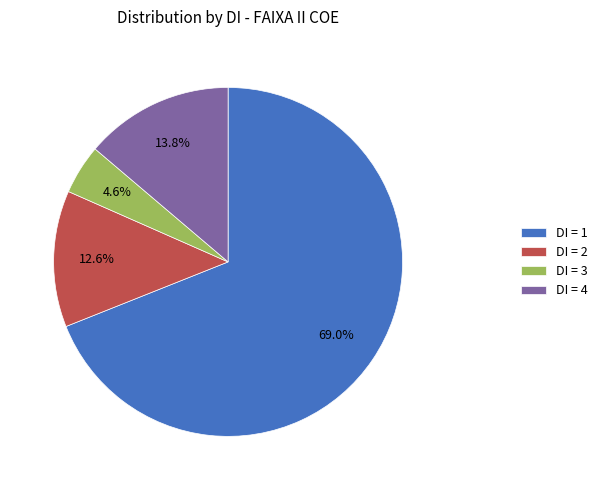

Which slice is the smallest?

DI = 3